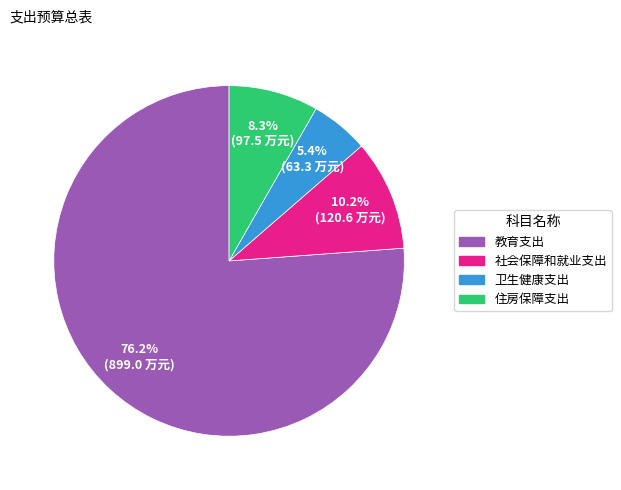

How many segments does this pie chart have?

4